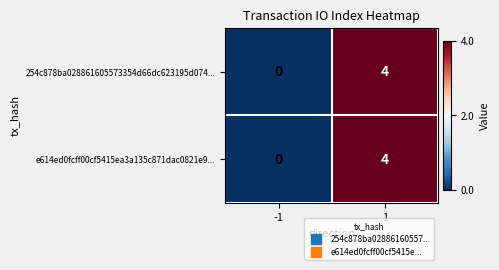

What is the sum of all 254c878ba028861605573354d66dc623195d074... values?

4